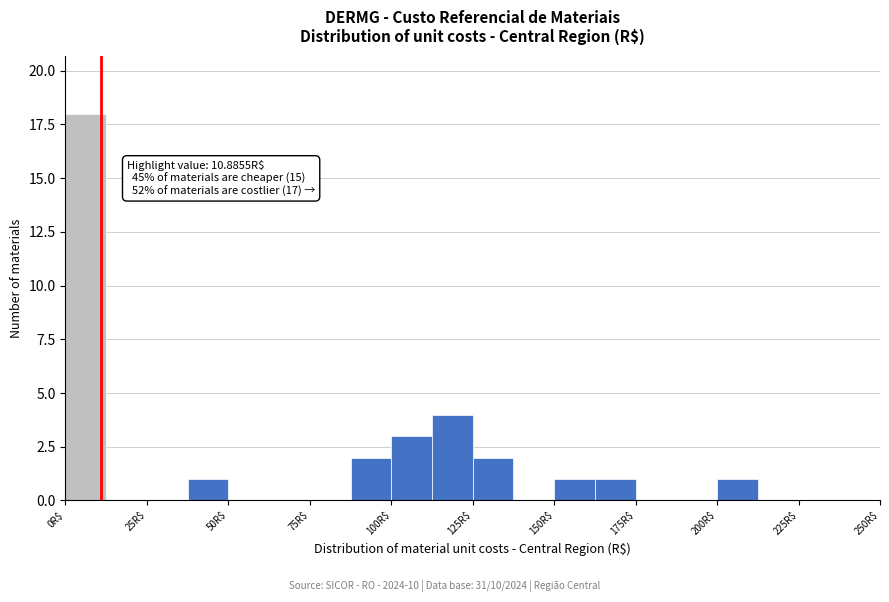

Around what value on the x-axis is the tallest bar? Give the approximate position of its centre, as read against the axis.

5